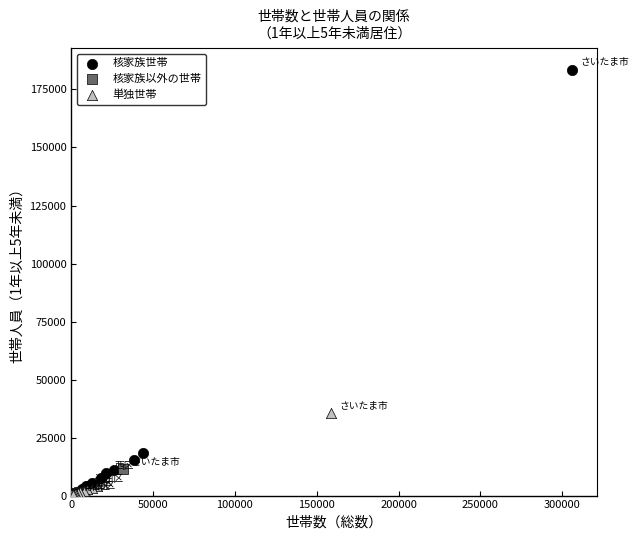

Which series contains the highest Y value?

核家族世帯